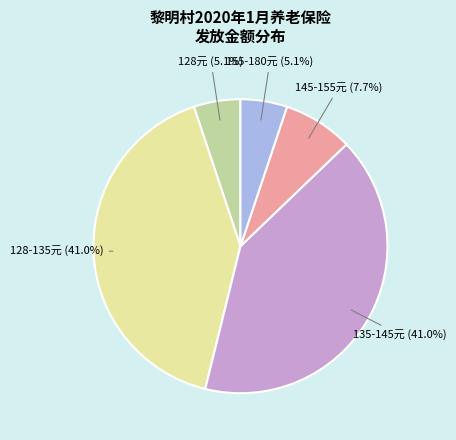

Does 135-145元 account for over 50% of the chart?

No